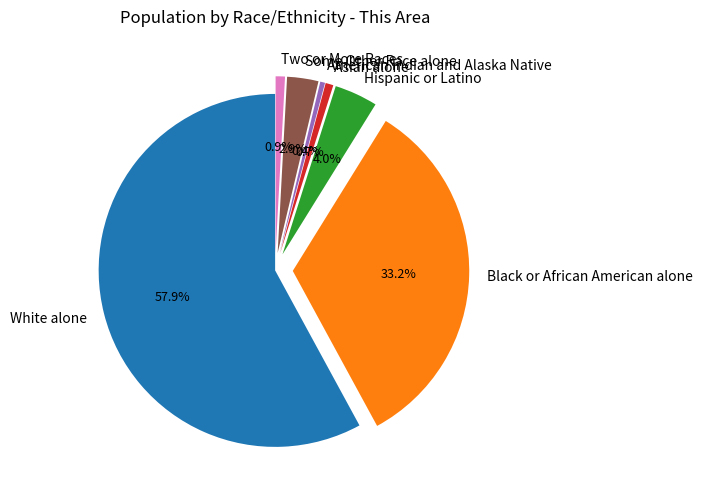

Between Hispanic or Latino and Asian alone, which is larger?

Hispanic or Latino